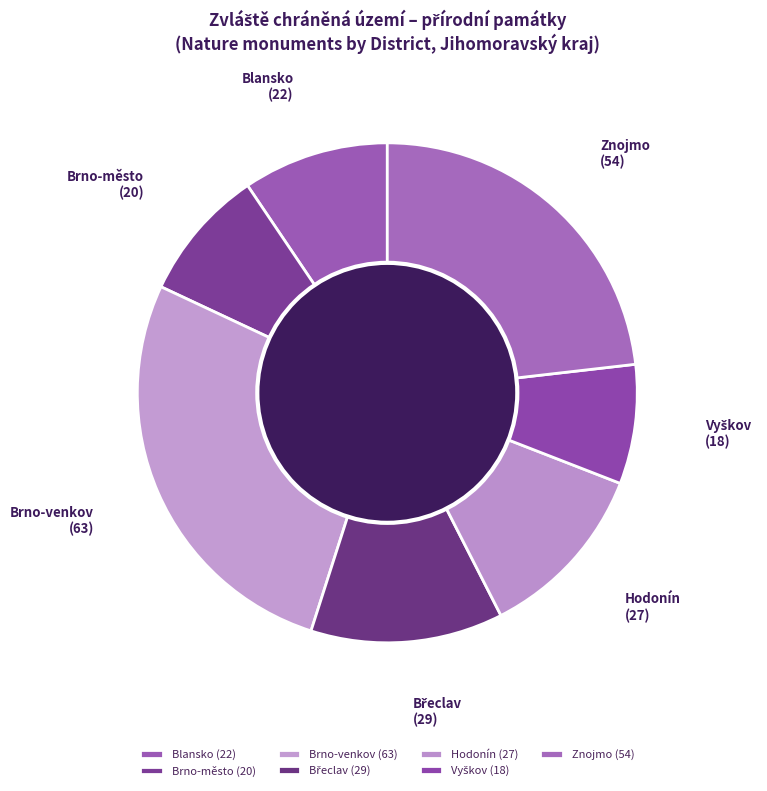

Does any single category account for the majority?

No